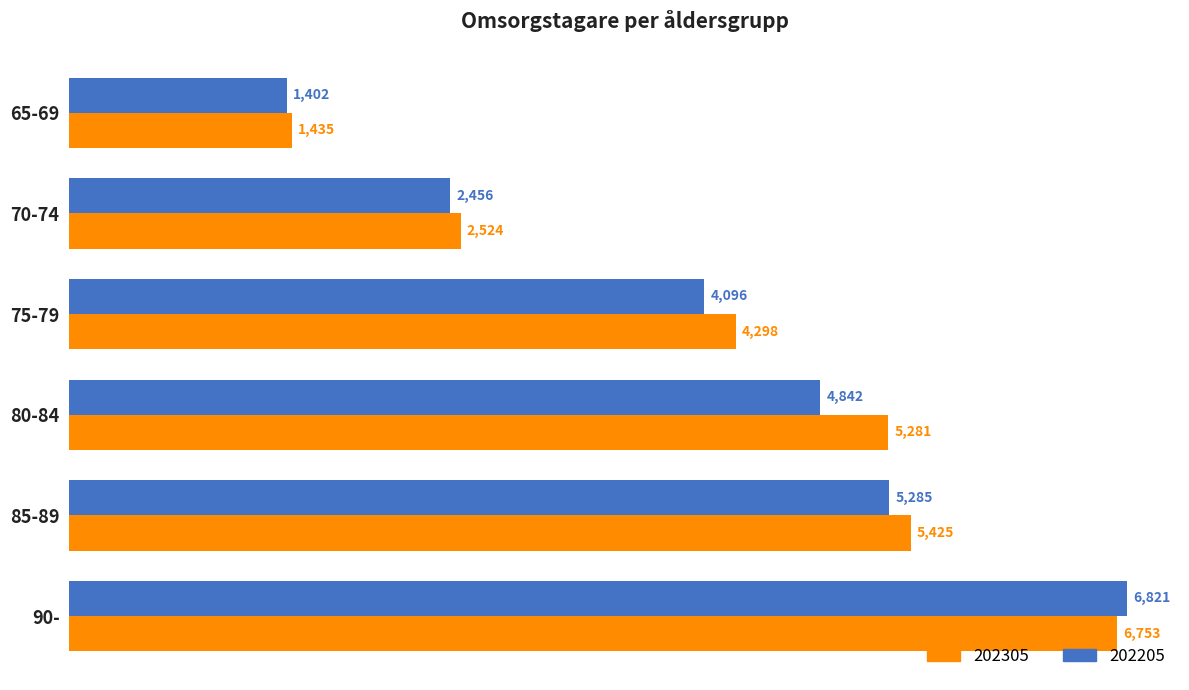

What is the highest value of the 202305 series?

6753